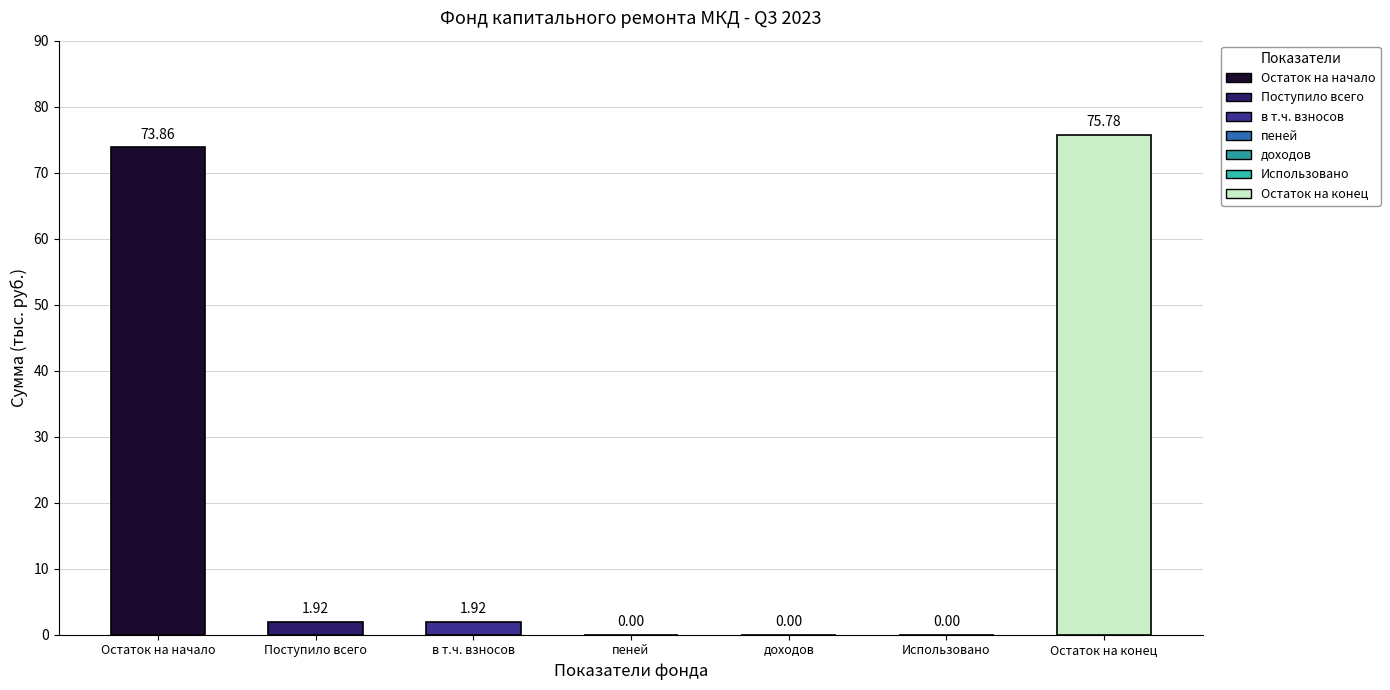

At which label does Итого фонд капитального ремонта reach its peak?

Остаток на конец